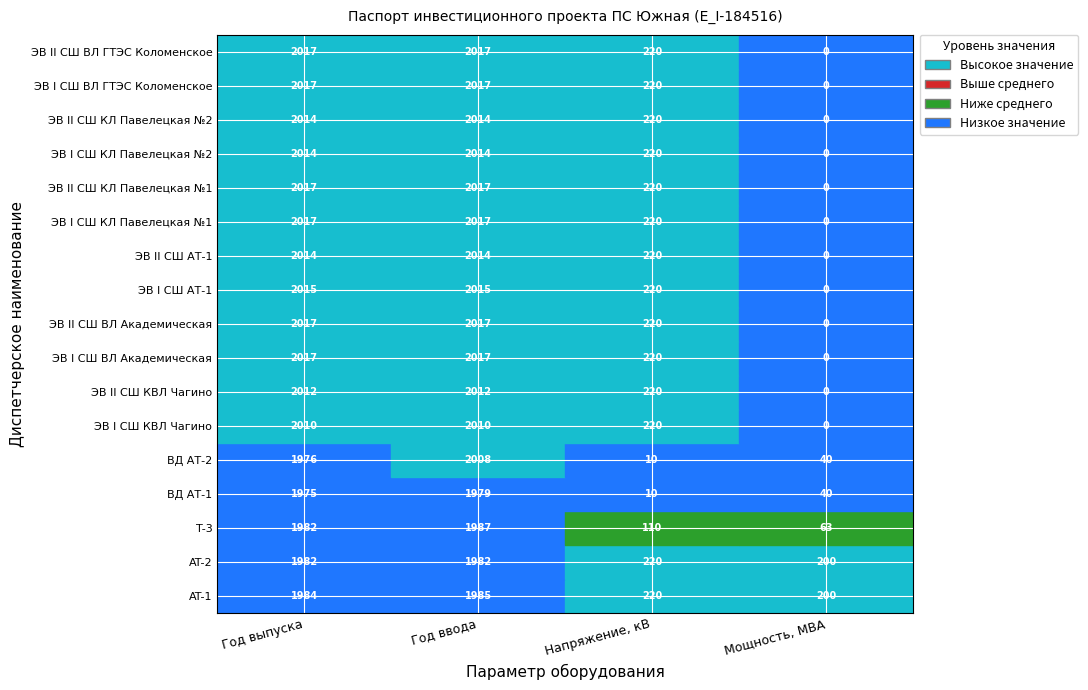

Which series has the largest range (max minus min)?

ЭВ I СШ ВЛ Академическая